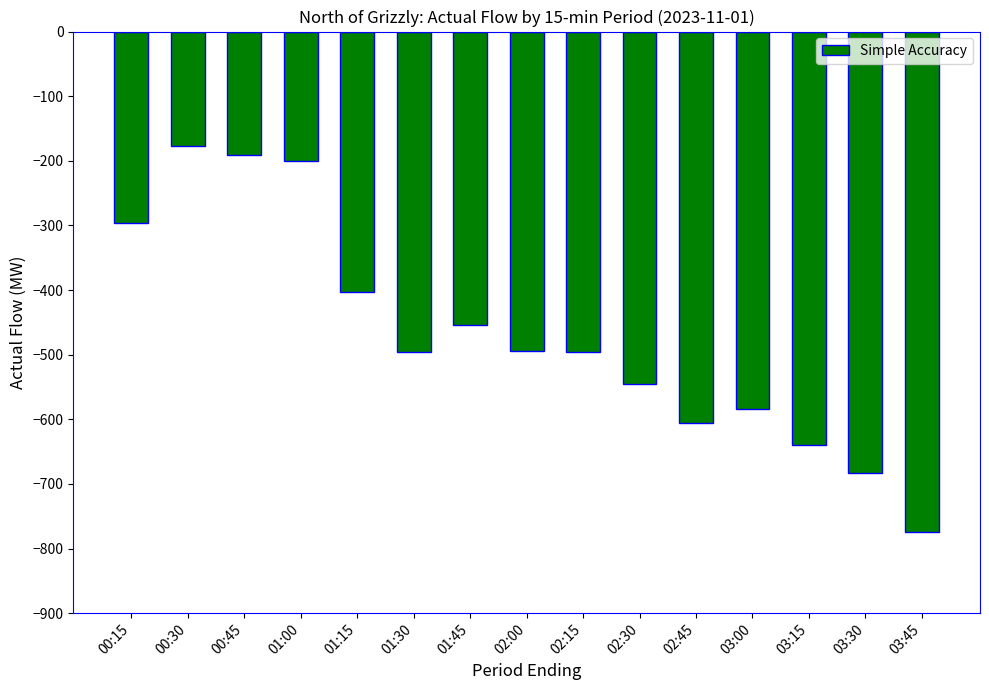

How many bars are there in total?

15